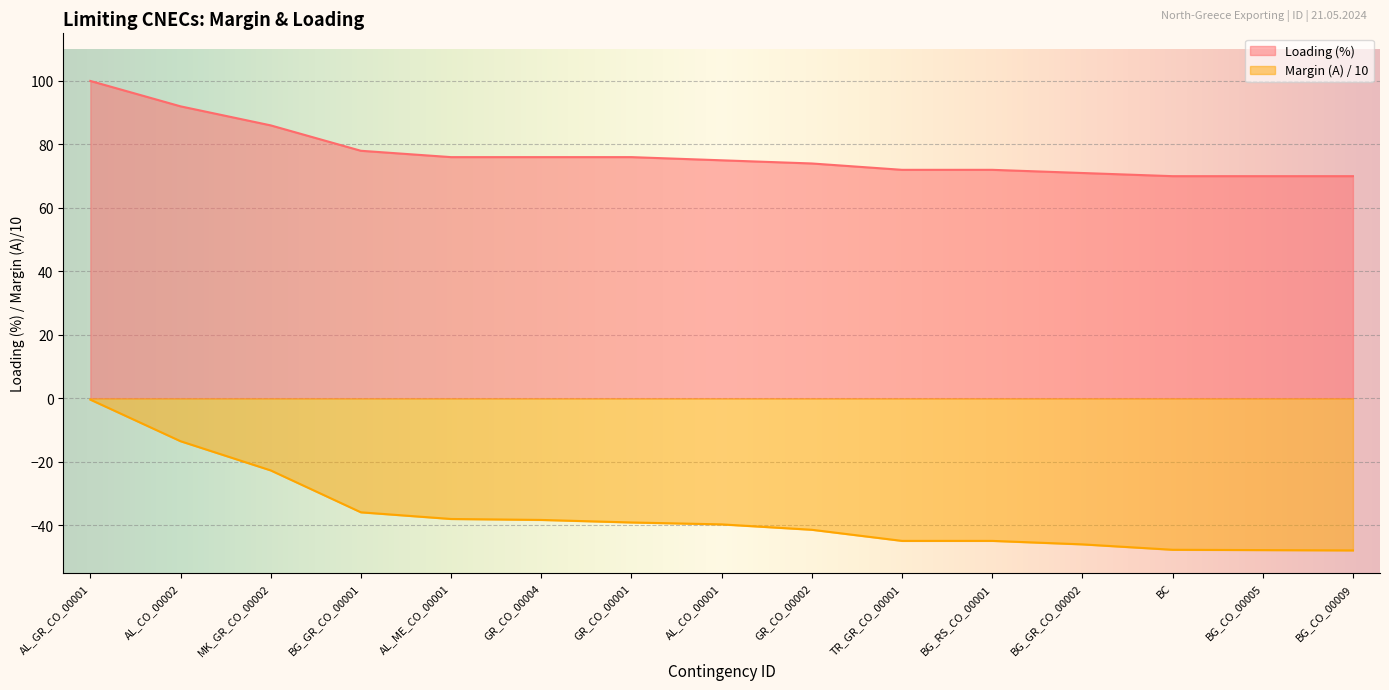

What is the label of the 6th point from the left?

GR_CO_00004